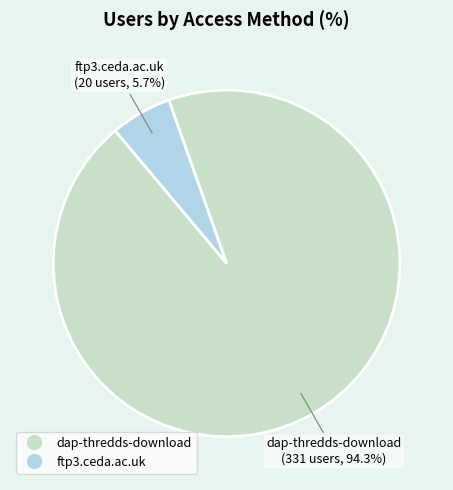

Which slice is the smallest?

ftp3.ceda.ac.uk